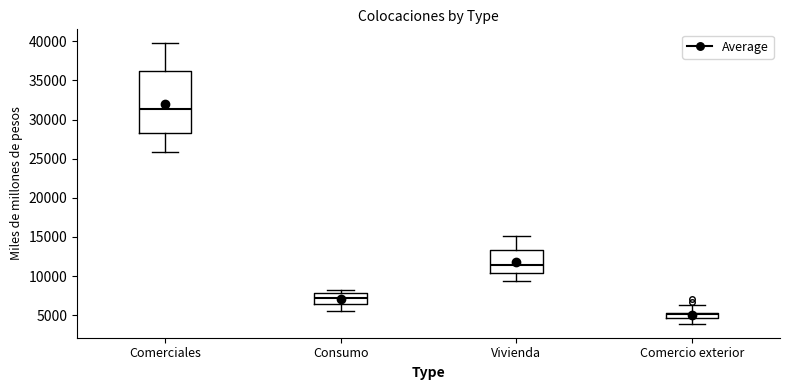

Where is the upper edge of the box for Consumo on the y-axis? The values are not printed on the chart, so give them approximately, as read against the axis.

8000